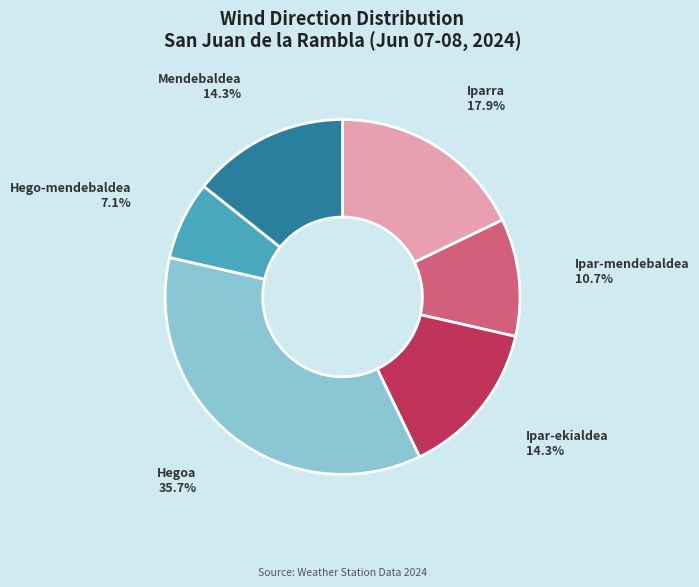

Is there any slice that represents more than half of the pie?

No